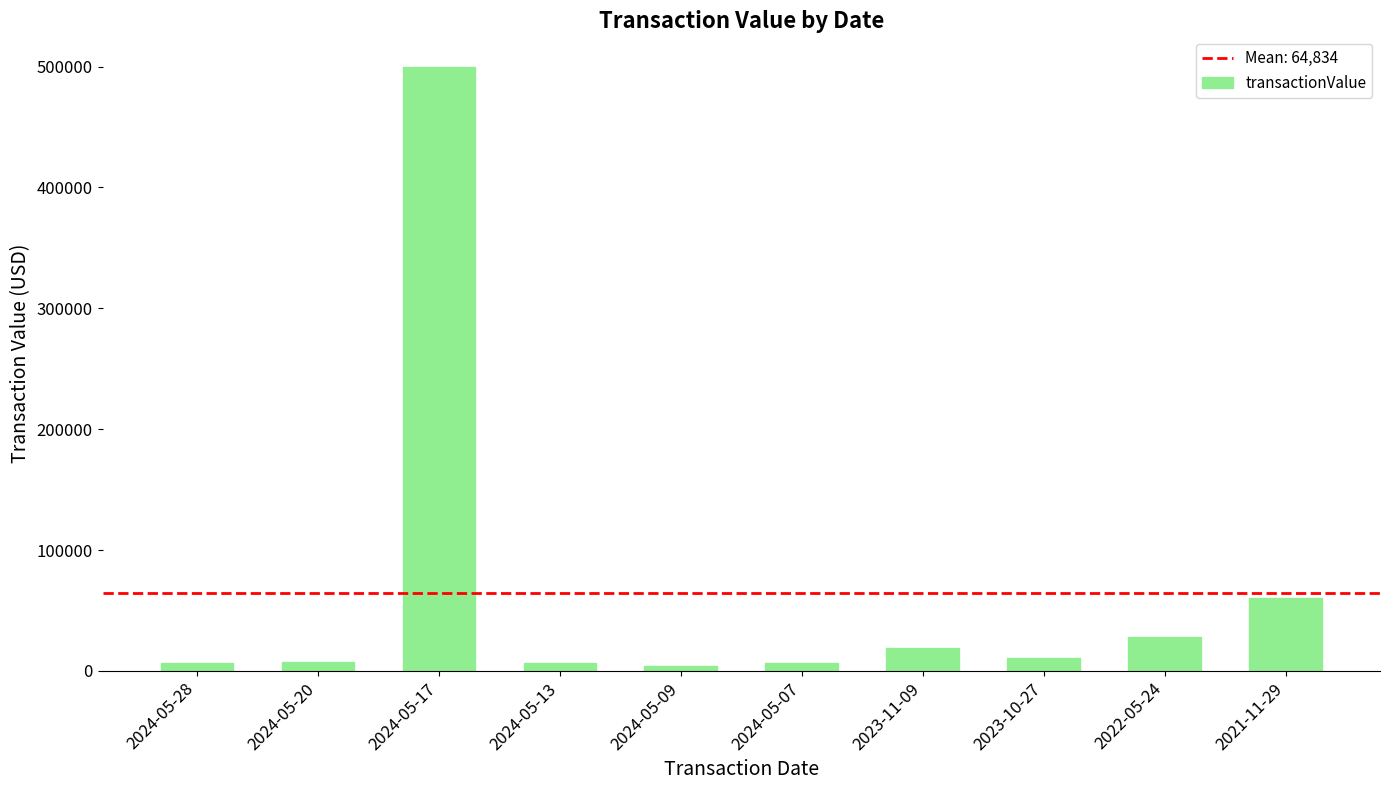

Is it true that the value at 2021-11-29 is 60654?

True